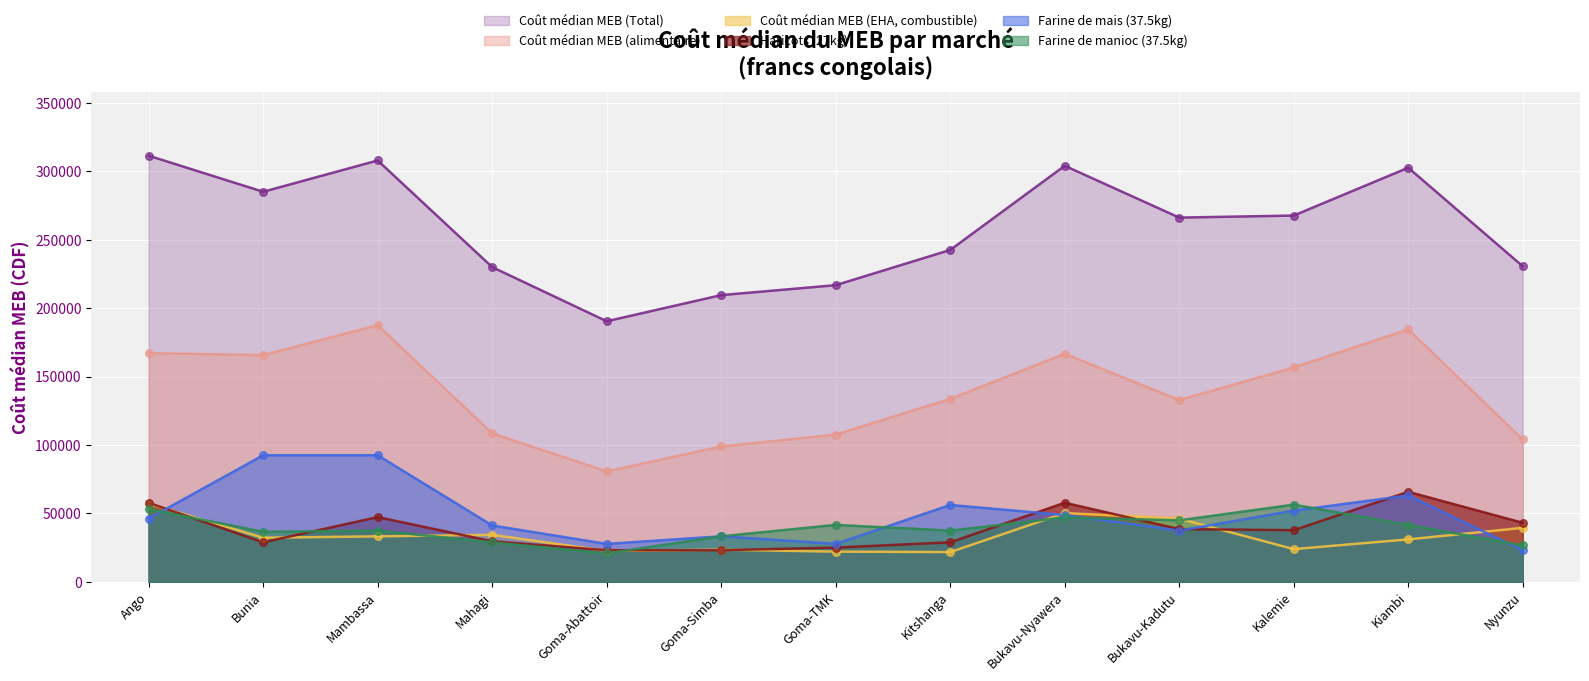

Which series has the widest spread of Y values?

Coût médian MEB (Total)